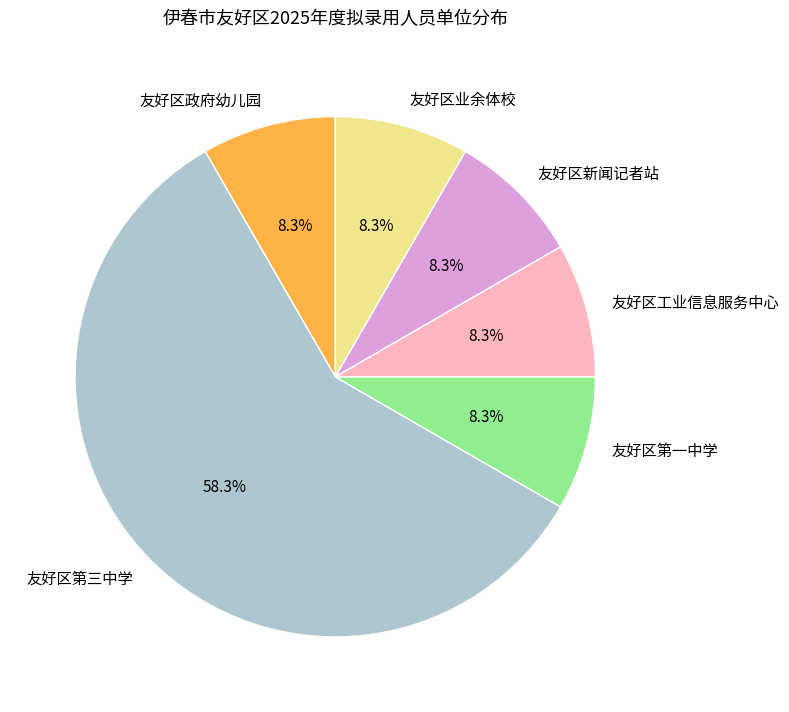

Approximately how many times larger is the value at 友好区第一中学 compared to 友好区新闻记者站?

1.0